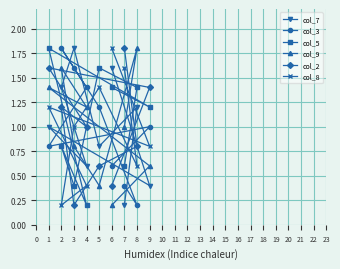

How many data points in col_3 are less than 1?

4